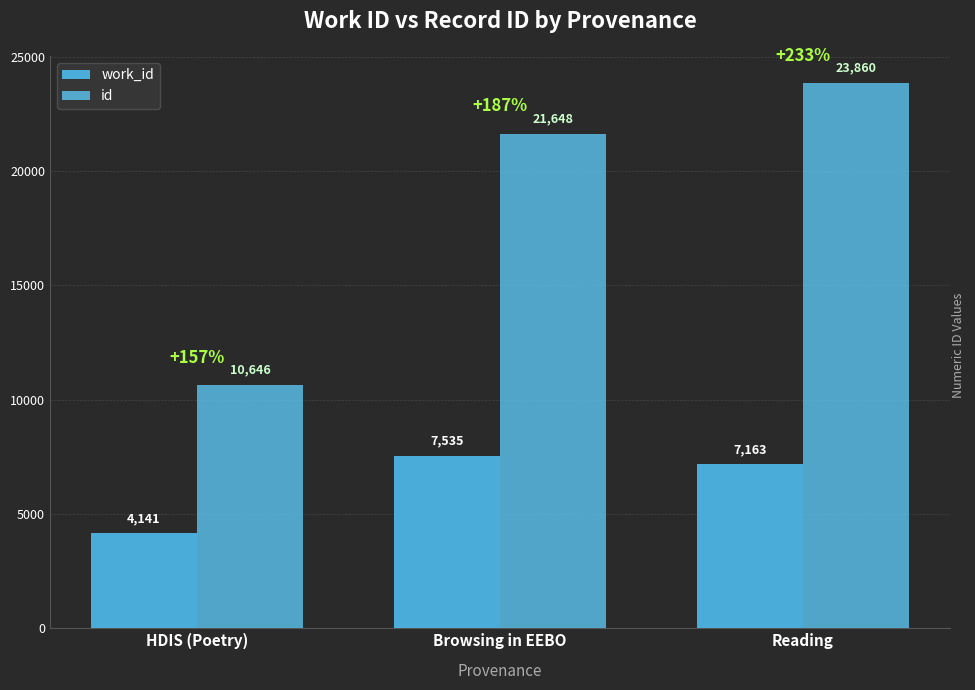

True or false: work_id has a value of 4827 at Reading.

False